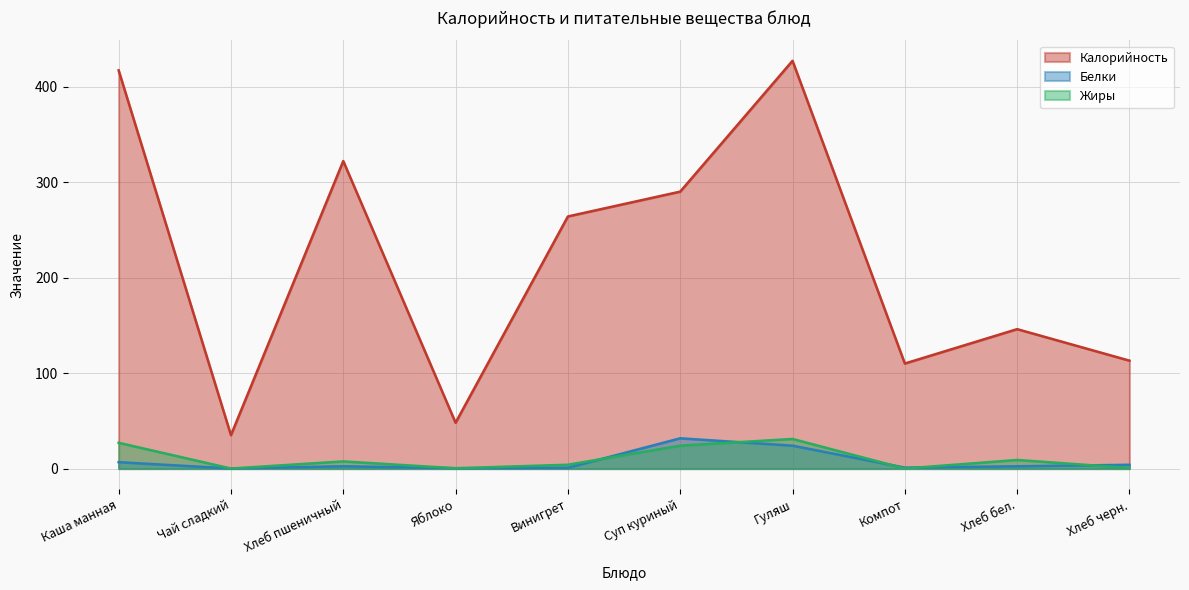

The Калорийность series shows 48.0 at Яблоко. True or false?

True